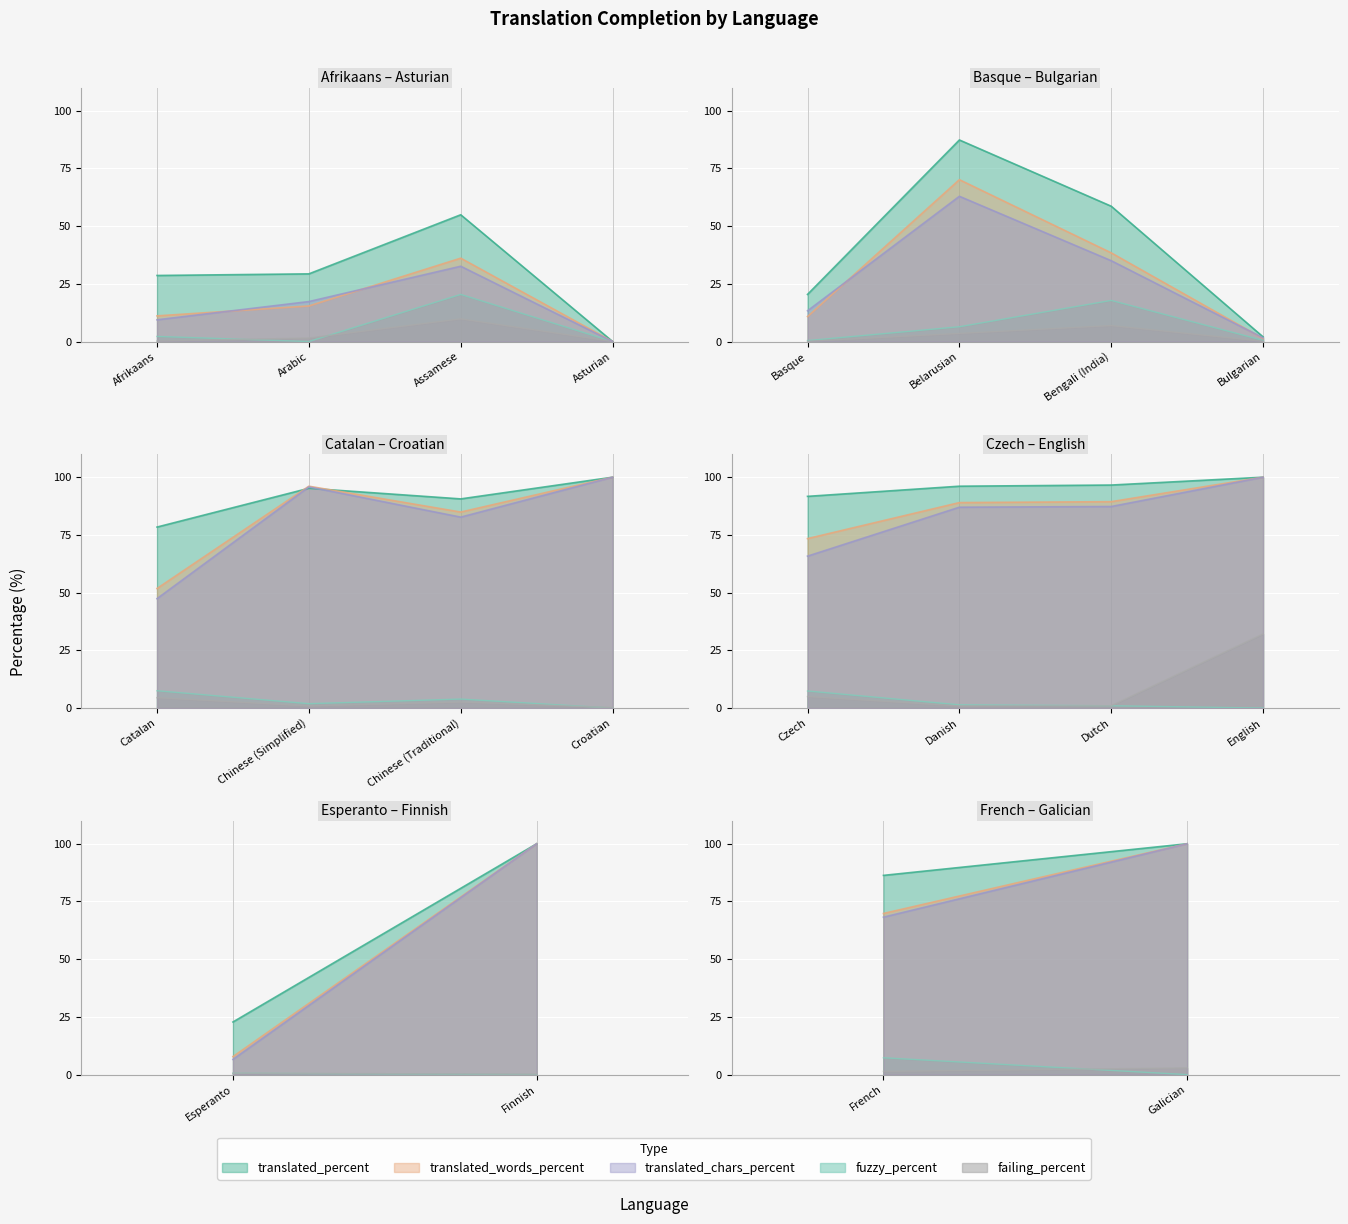

List the series in order of their peak value, highest first.

translated_percent, translated_words_percent, translated_chars_percent, failing_percent, fuzzy_percent